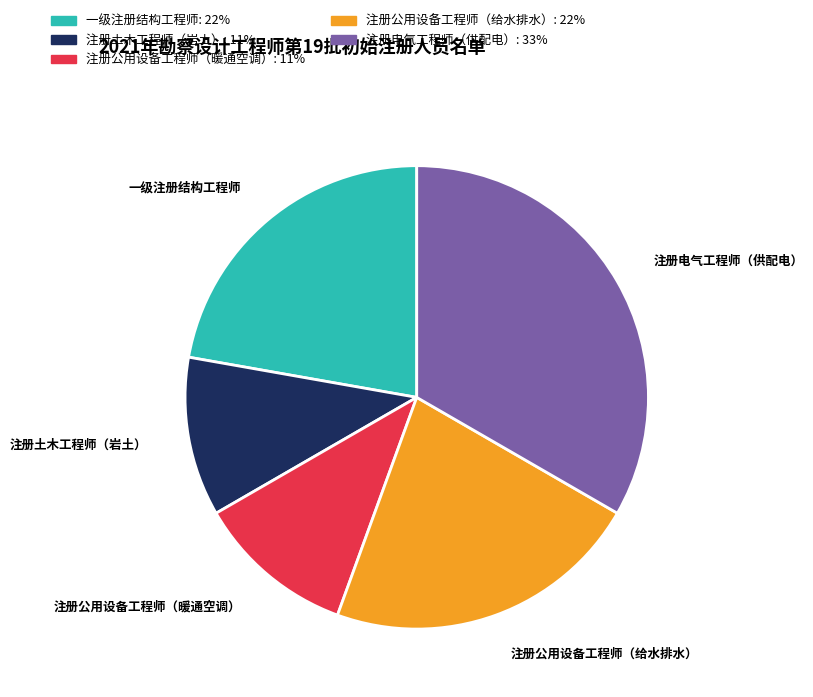

Is it true that 注册公用设备工程师（暖通空调） is 11% of the pie?

True